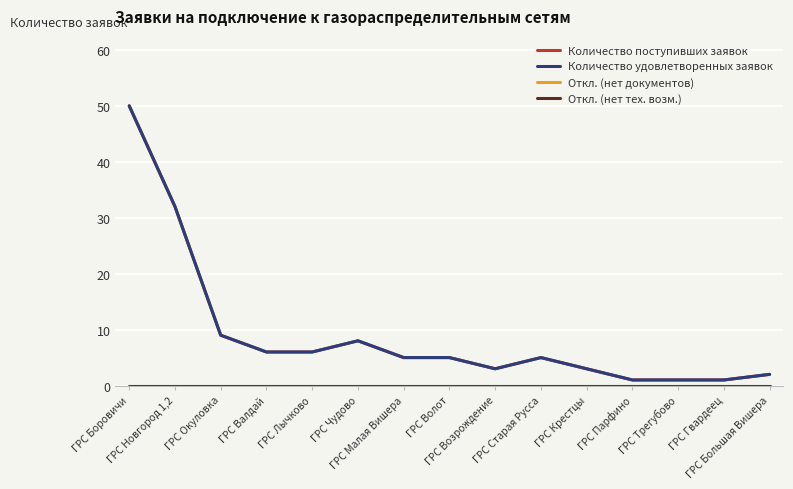

In Количество поступивших заявок, how many points are lower than both neighbors (excluding endpoints)?

1